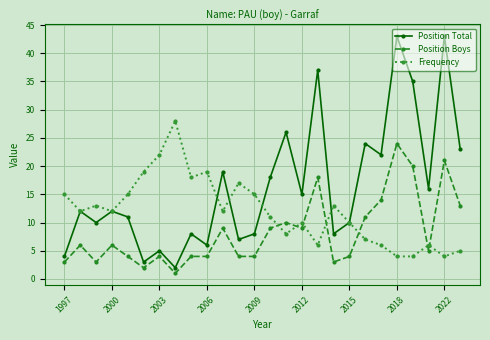

Rank the series by their maximum value, from lowest to highest.

Position Boys, Frequency, Position Total